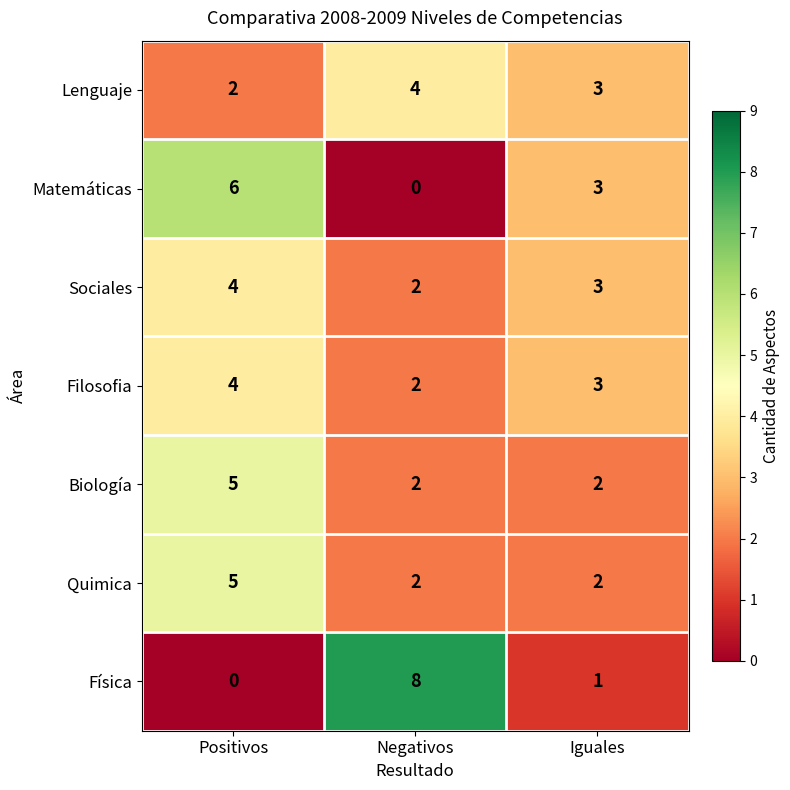

True or false: Quimica has a value of 2 at Negativos.

True